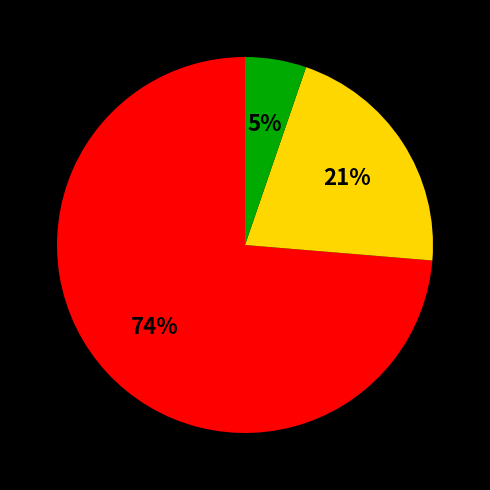

To the nearest percent, what is the average slice percentage?

33%